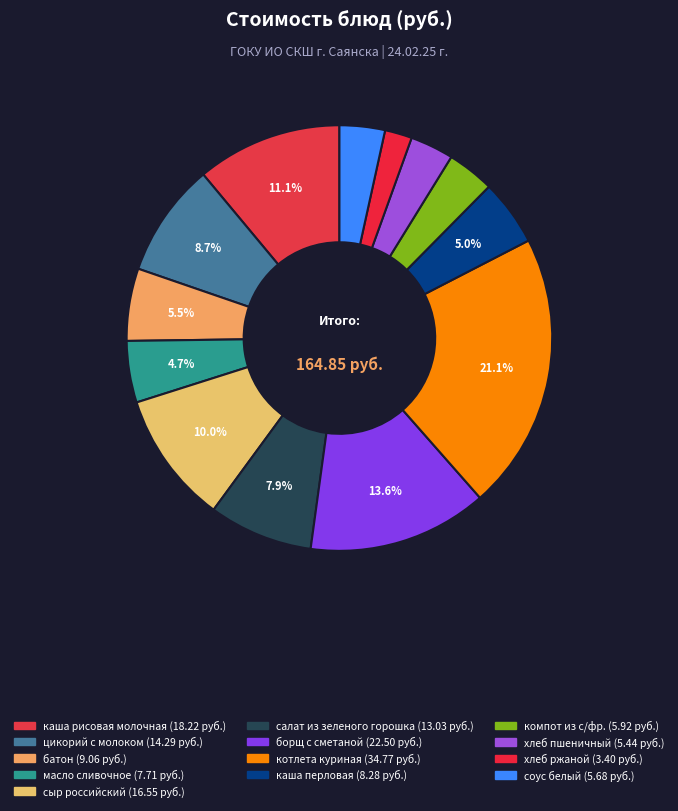

What is the ratio of the value at масло сливочное to the value at каша перловая?

0.9